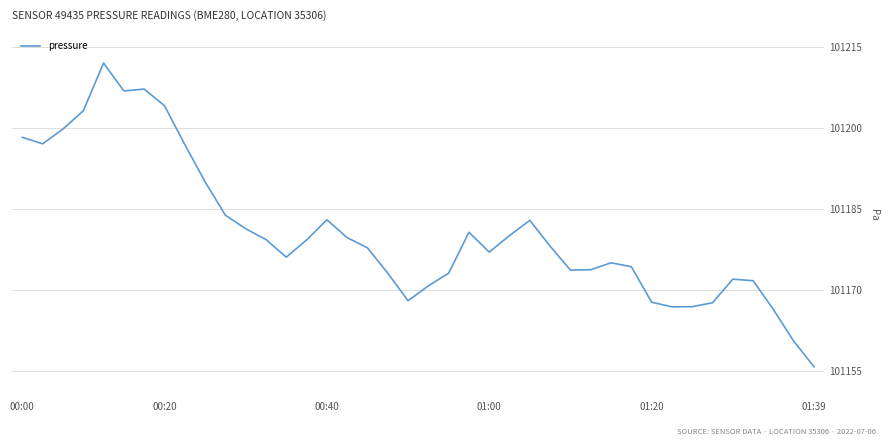

What is the maximum value shown in the chart?

101212.1